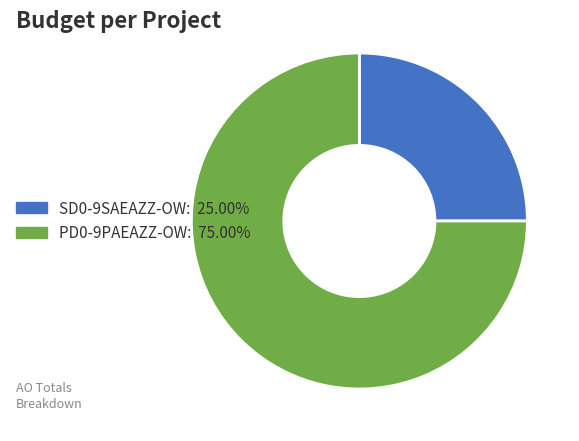

Is there any slice that represents more than half of the pie?

Yes